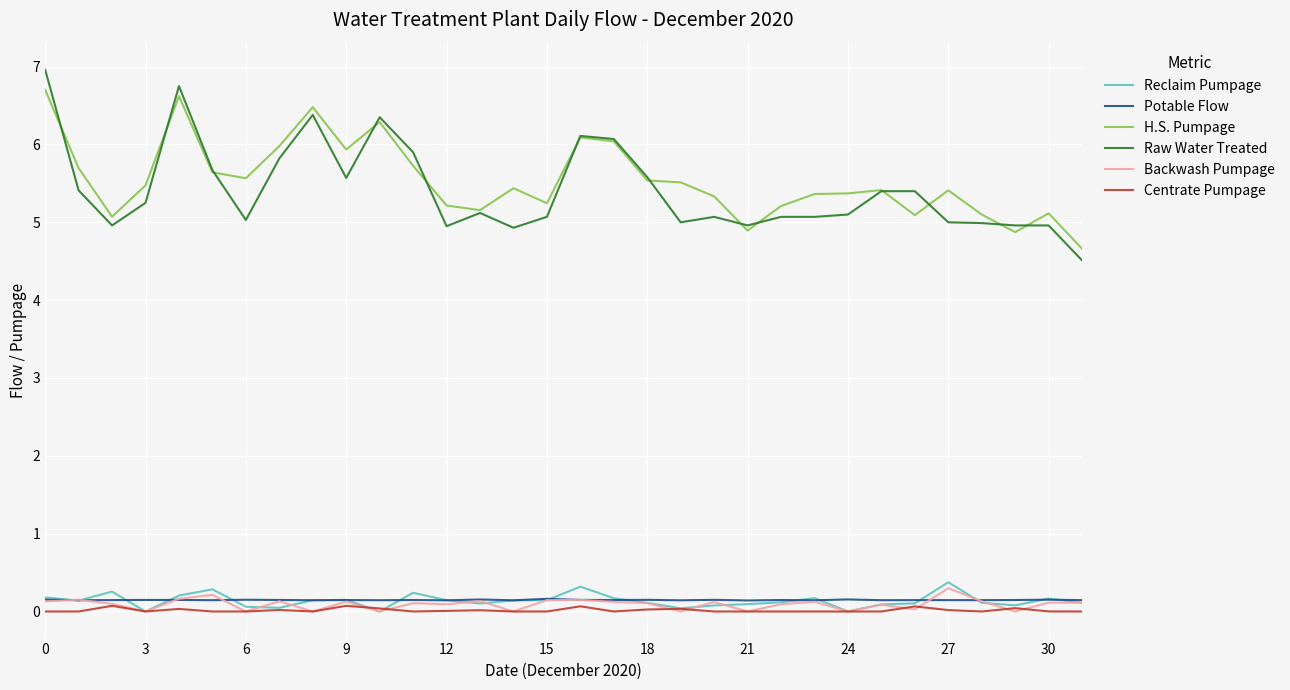

Which series has the largest total across all categories?

H.S. Pumpage